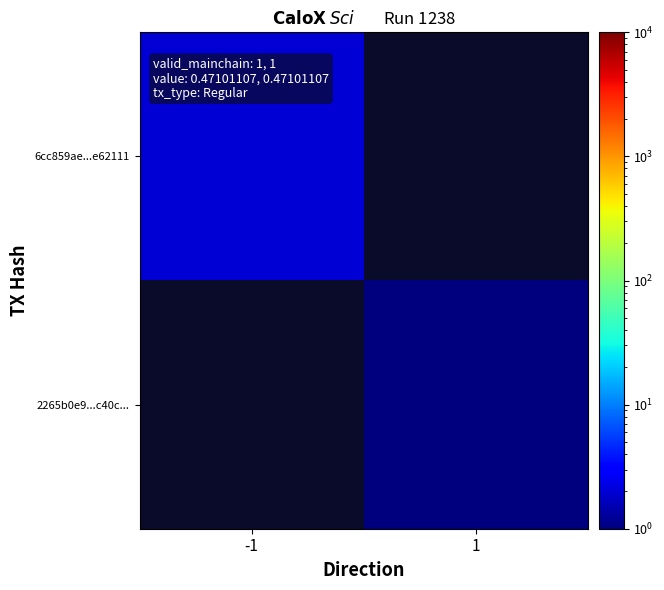

At which category is the sum across all series the highest?

-1